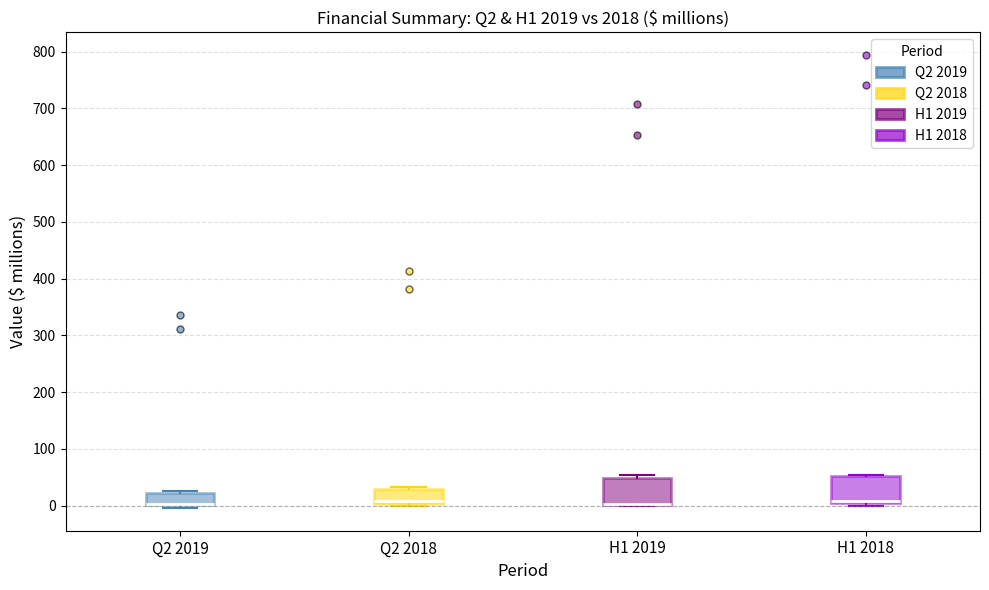

Where is the upper edge of the box for H1 2018 on the y-axis? The values are not printed on the chart, so give them approximately, as read against the axis.

50